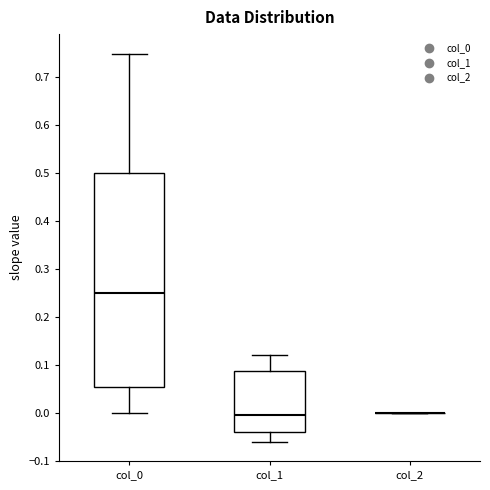

Comparing the boxes themselves (not the whiskers), which one is the tallest?

col_0